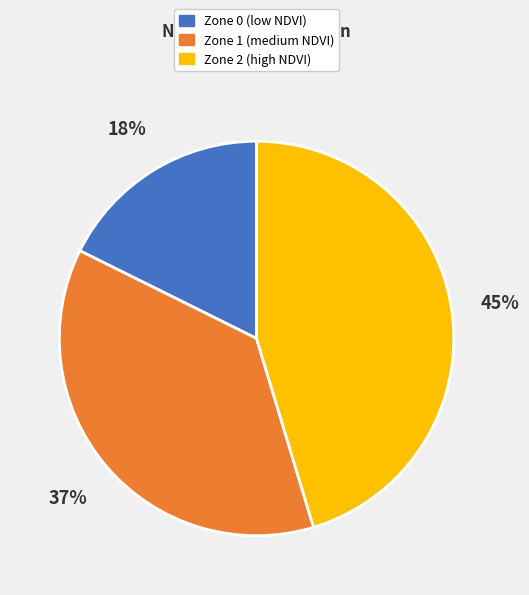

Rank the categories by value from highest to lowest.

Zone 2, Zone 1, Zone 0